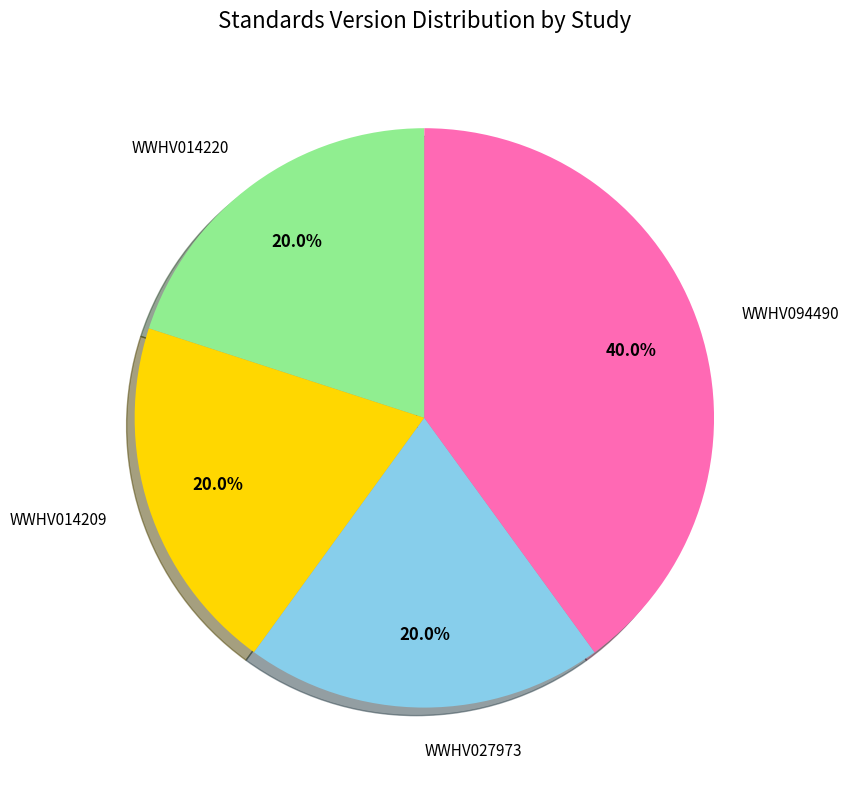

Approximately how many times larger is the value at WWHV094490 compared to WWHV027973?

2.0